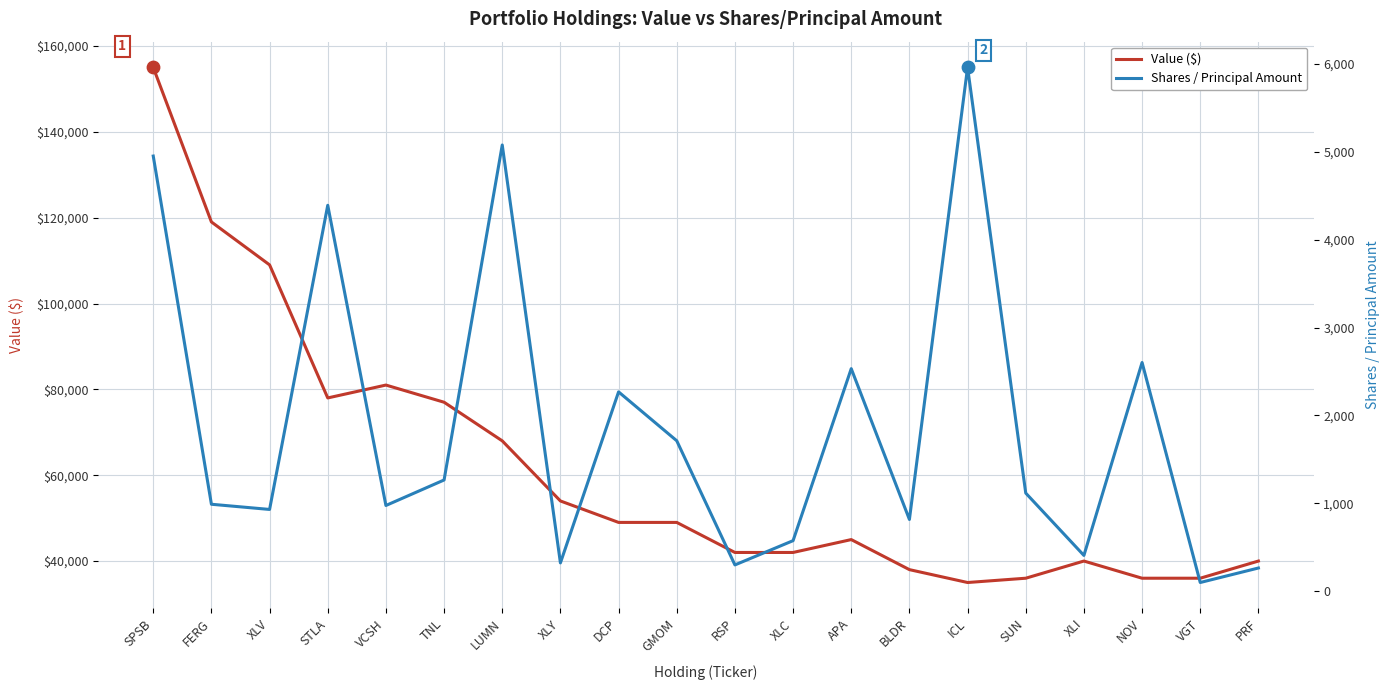

Which series has the largest Y range (max minus min)?

Value ($)